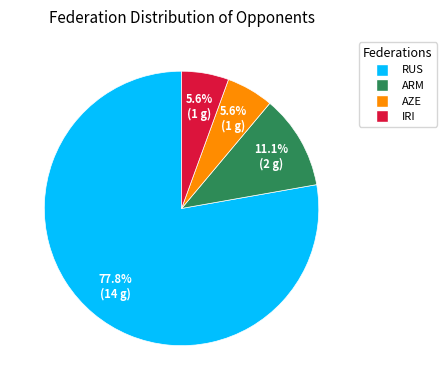

To the nearest percent, what portion does ARM represent?

11%